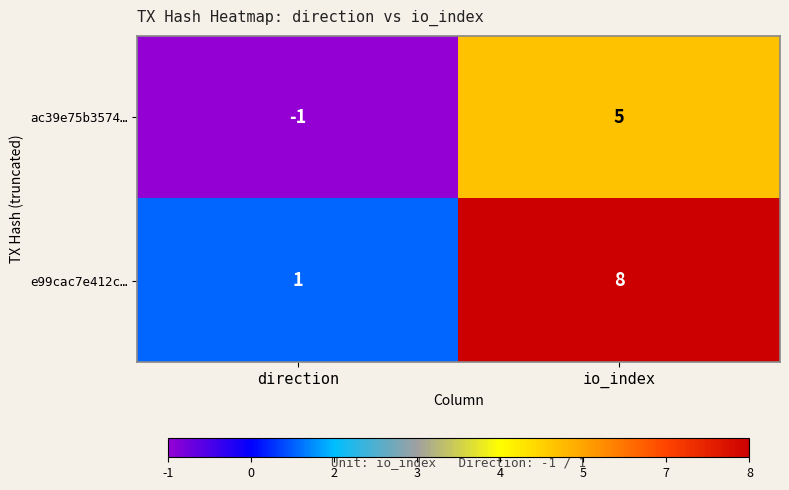

Which series changed the most between direction and io_index?

e99cac7e412c…